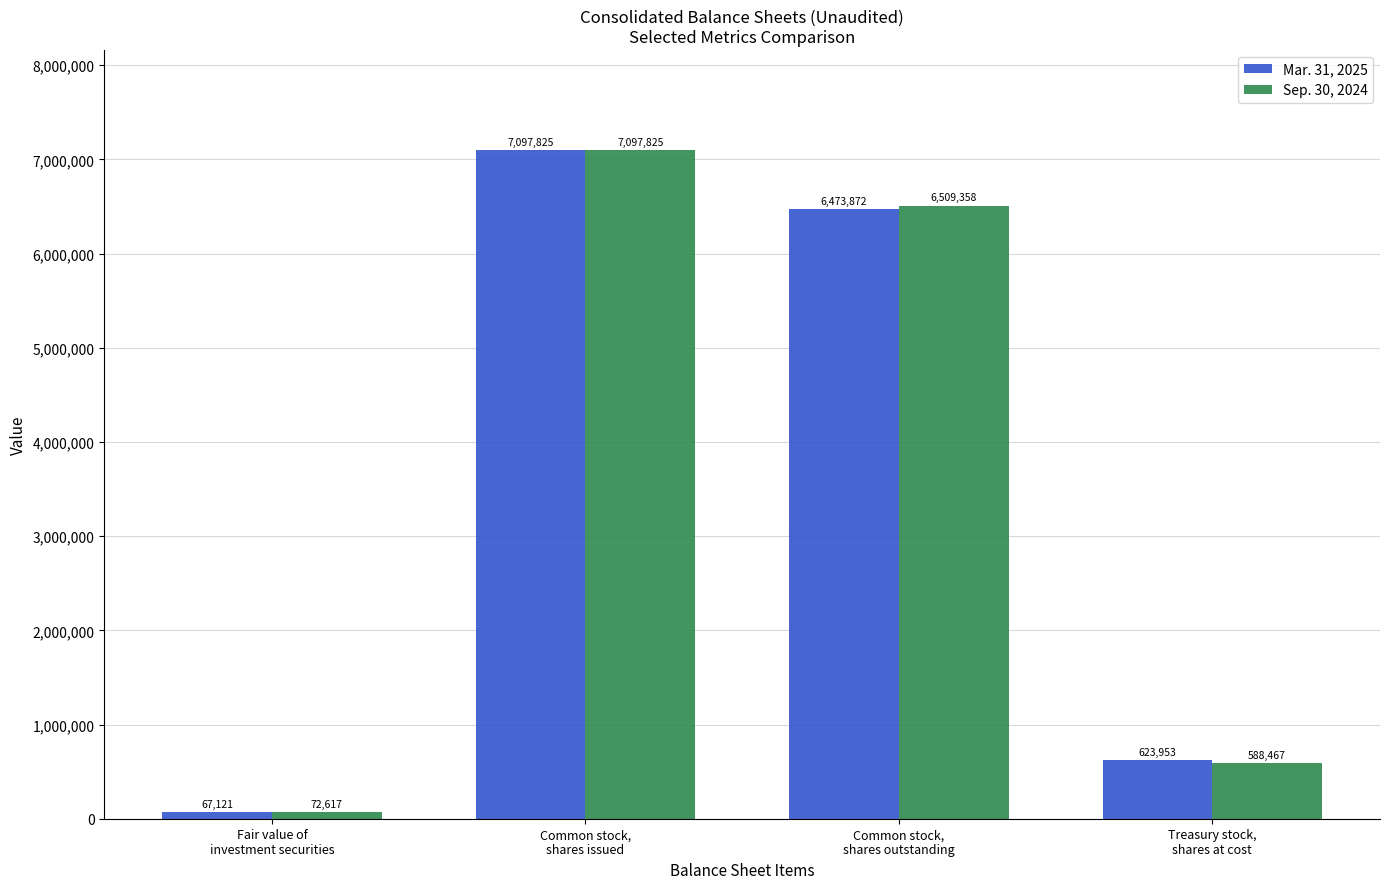

How many series are shown in this chart?

2